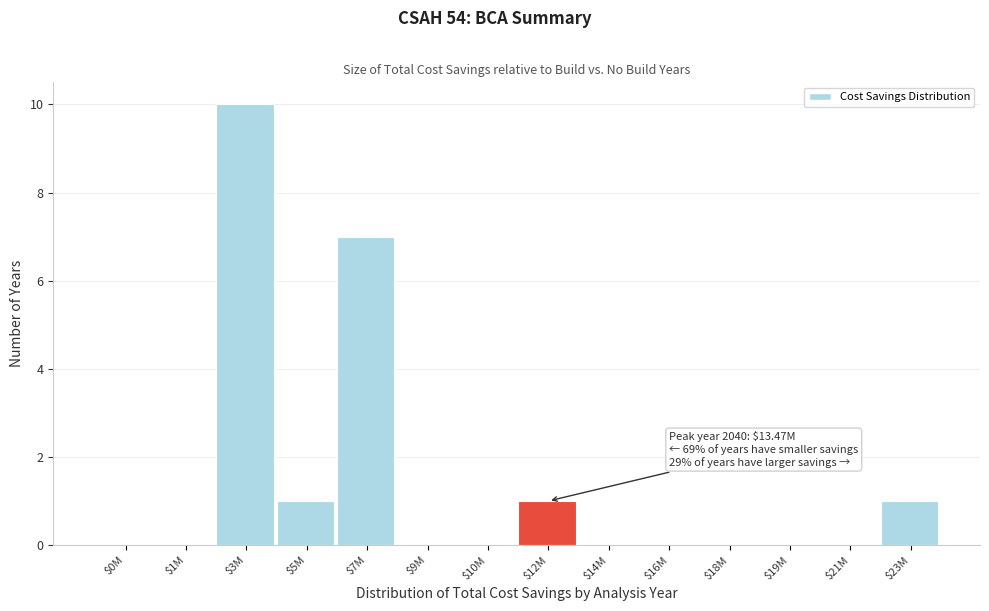

Is it true that the value at $3M is 14?

False